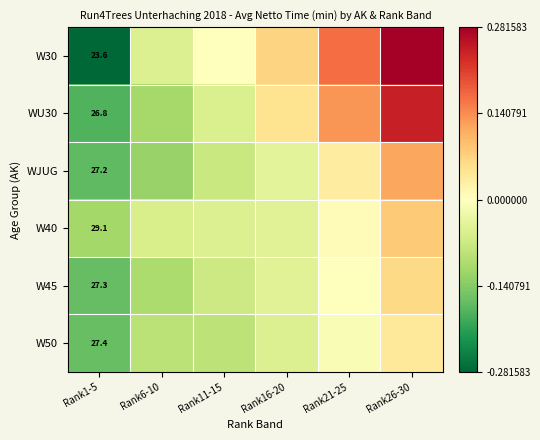

At Rank1-5, list the series in order from smallest to largest.

W30, WU30, WJUG, W45, W50, W40